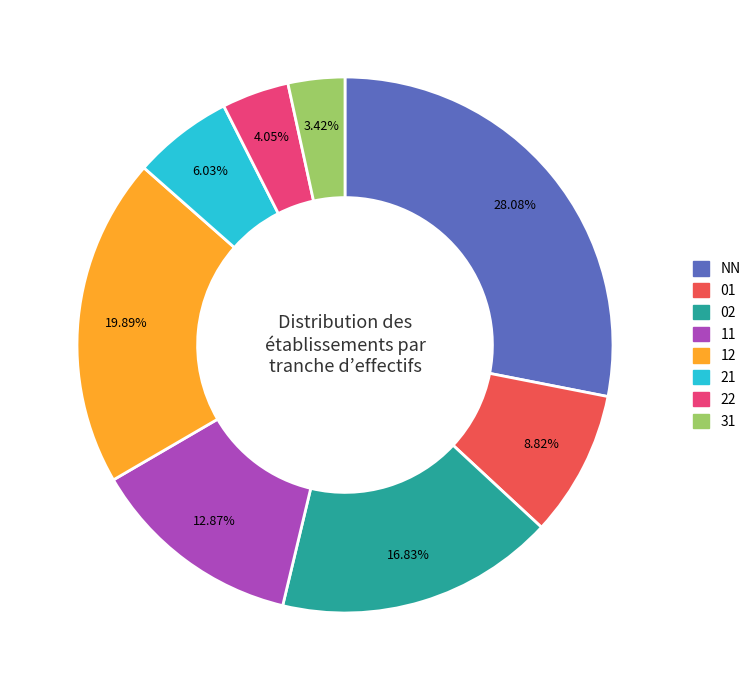

What percentage do 21 and 11 together represent?

18.9%